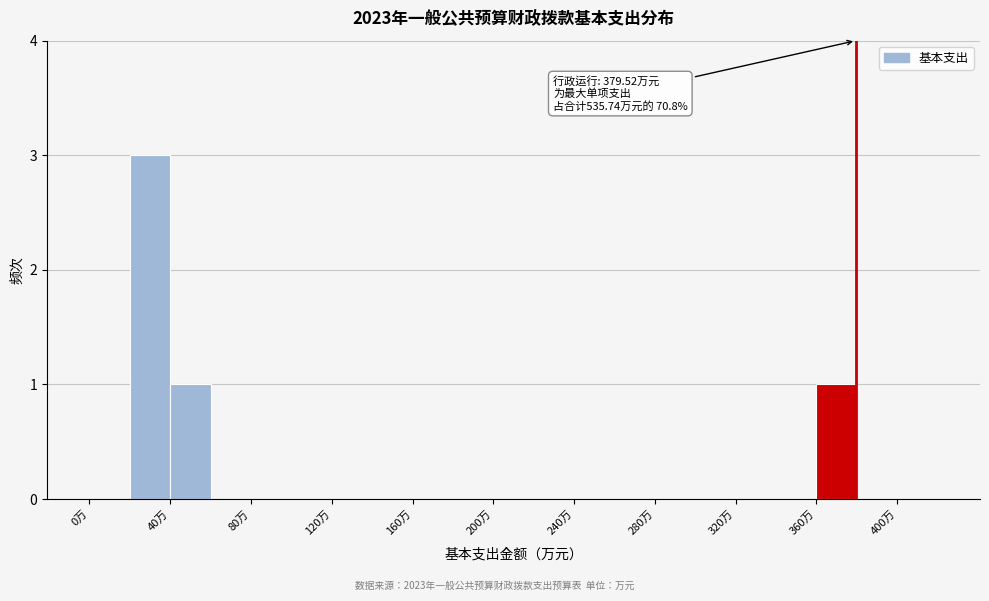

Which range on the x-axis has the tallest bar?

20 to 40